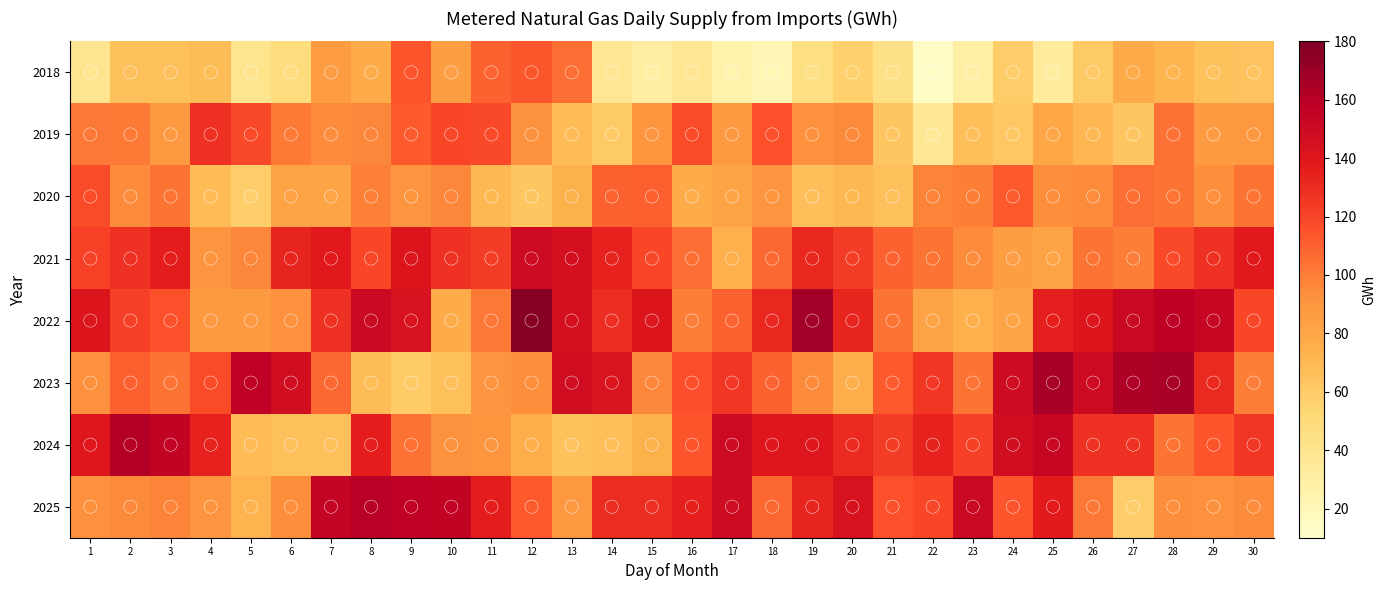

Which series has the largest total across all categories?

2022